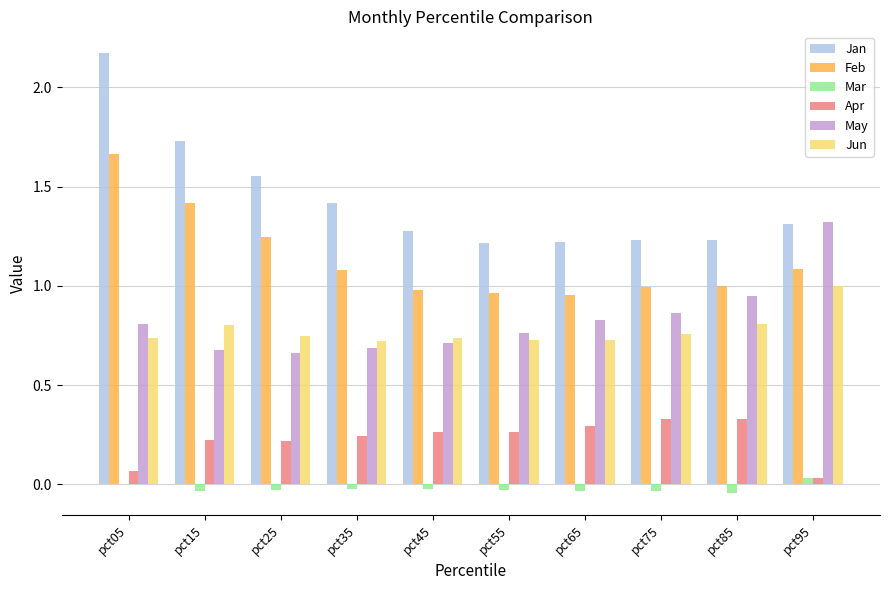

At which category is the sum across all series the highest?

pct05